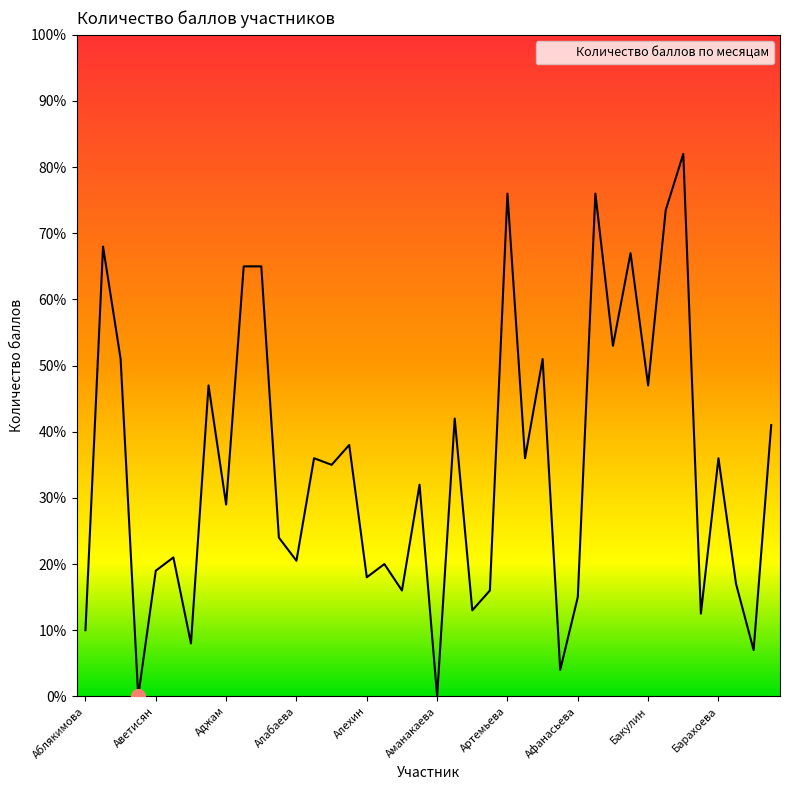

Reading left to right, extract all data points from this chart.

10.0	68.0	51.0	0.0	19.0	21.0	8.0	47.0	29.0	65.0	65.0	24.0	20.5	36.0	35.0	38.0	18.0	20.0	16.0	32.0	0.0	42.0	13.0	16.0	76.0	36.0	51.0	4.0	15.0	76.0	53.0	67.0	47.0	73.5	82.0	12.5	36.0	17.0	7.0	41.0